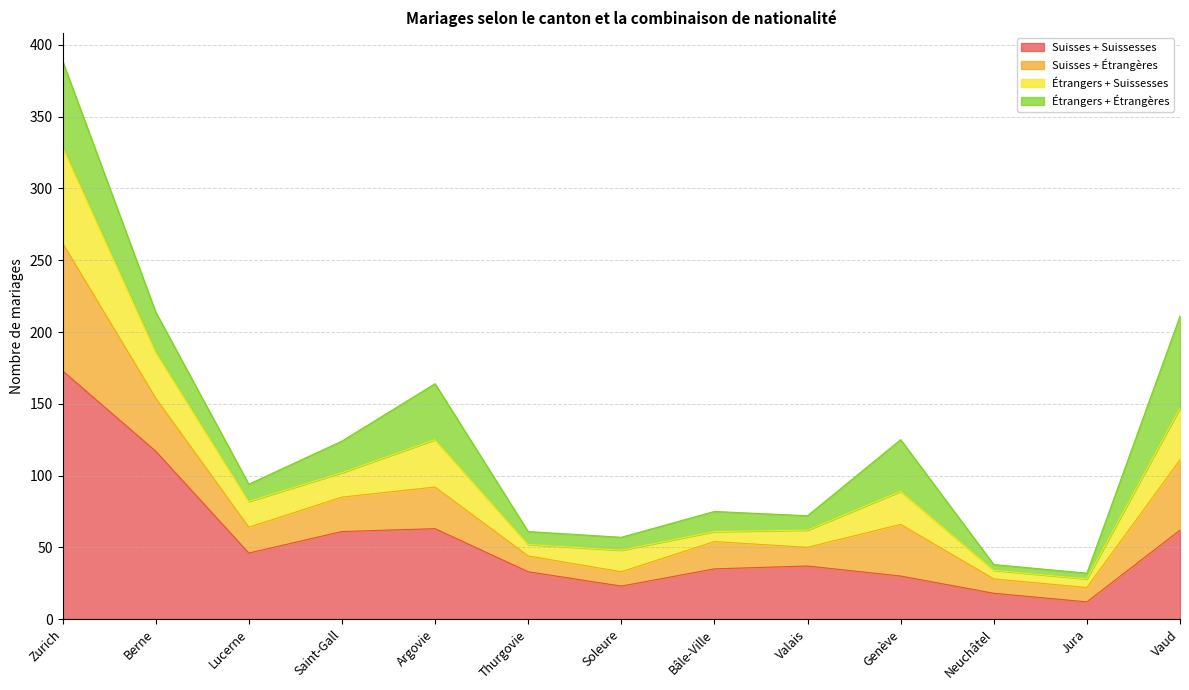

True or false: Étrangers + Suissesses and Suisses + Suissesses cross at least once.

False